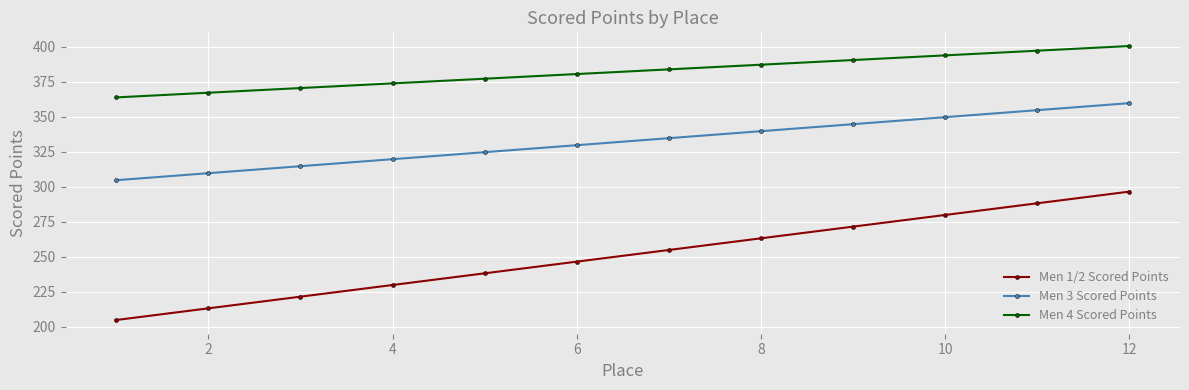

True or false: Men 4 Scored Points and Men 3 Scored Points cross at least once.

False